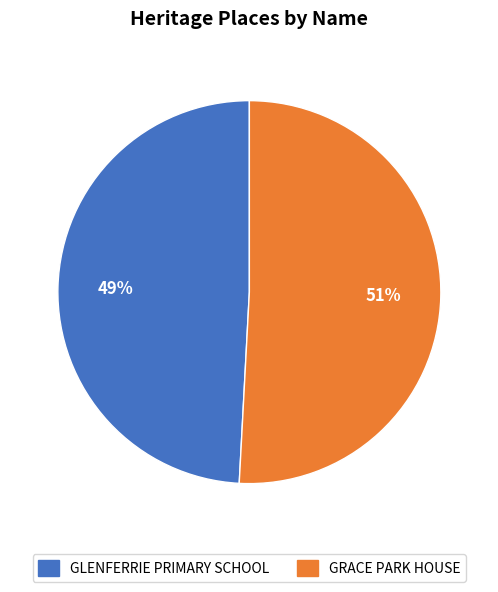

Do GLENFERRIE PRIMARY SCHOOL and GRACE PARK HOUSE together represent more than half of the pie?

Yes